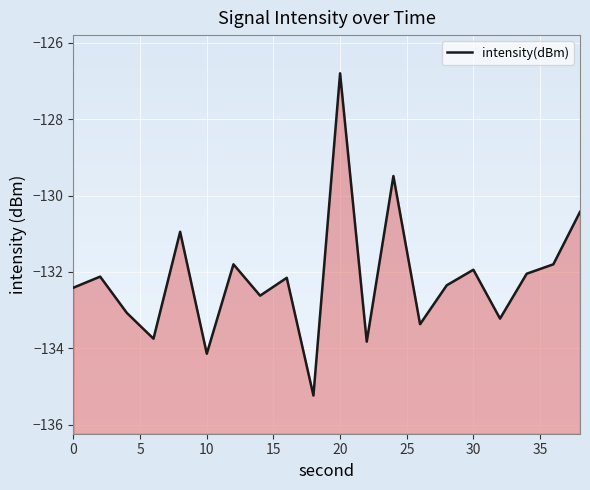

Does the chart display data point markers on the line(s)?

No